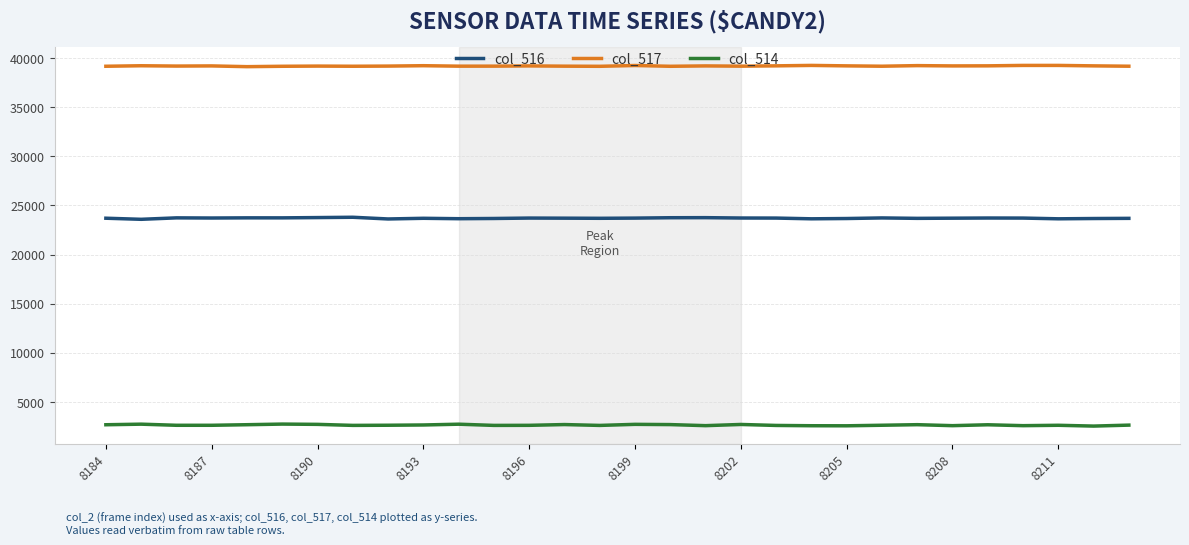

Rank the series by their maximum value, from highest to lowest.

col_517, col_516, col_514